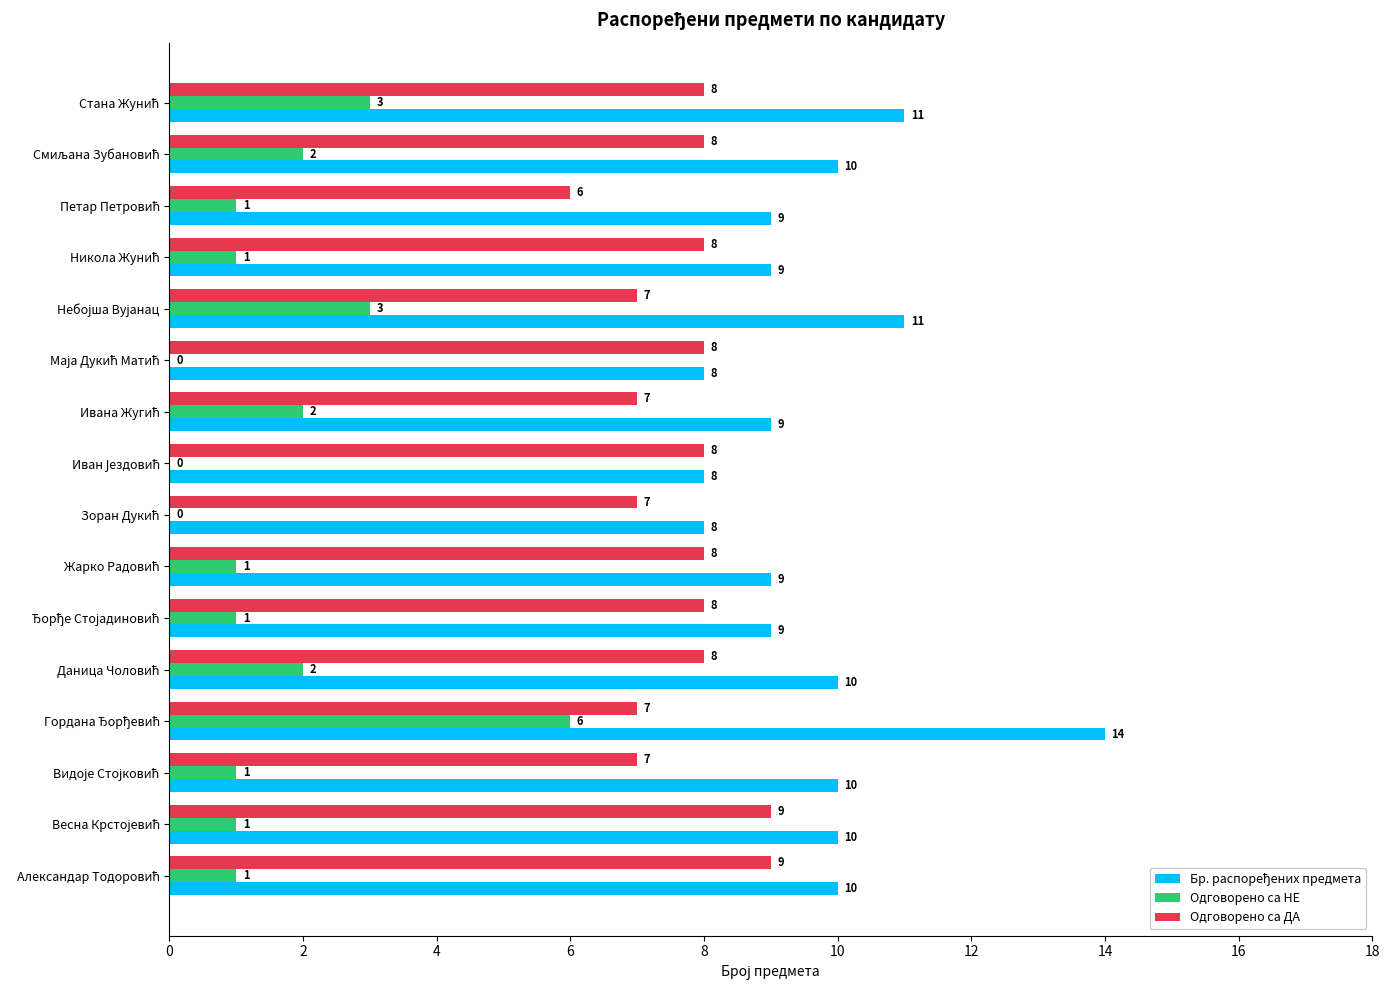

How many Одговорено са ДА values are between 7 and 8?

13